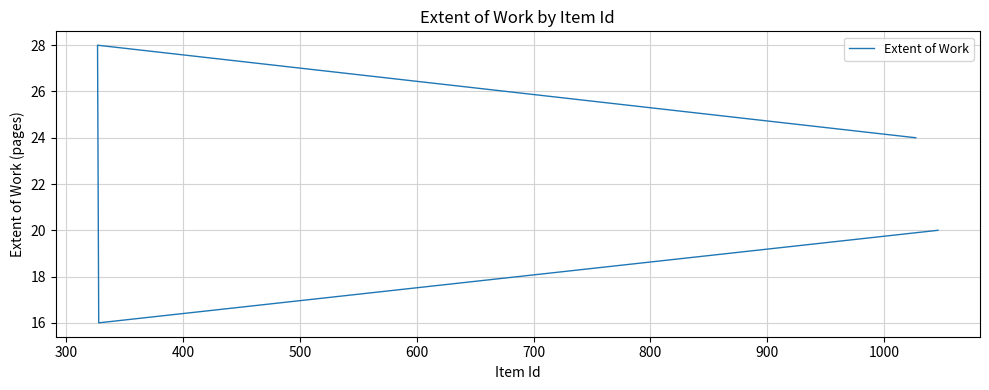

Count the values in the range 20 to 28.

3